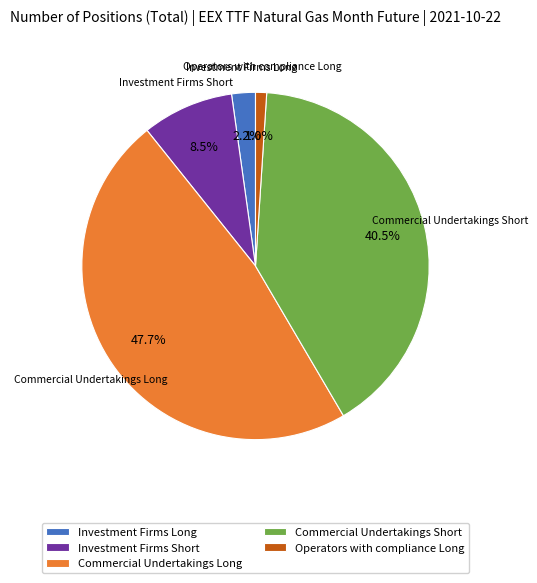

To the nearest percent, what is the difference between the Commercial Undertakings Long and Operators with compliance Long slice percentages?

47%